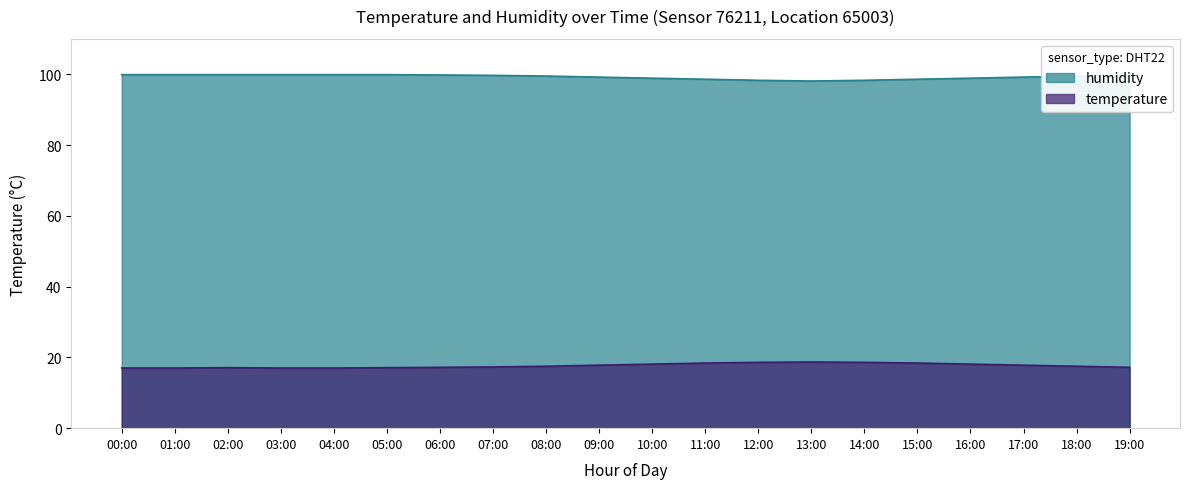

How many values in the temperature series exceed 17?

16